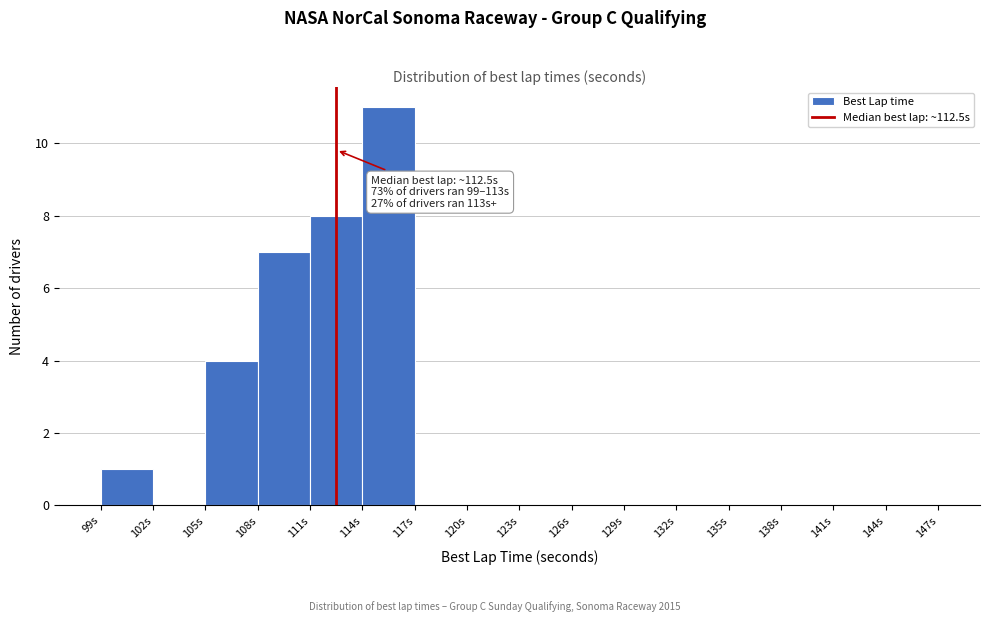

Which range on the x-axis has the tallest bar?

114 to 117